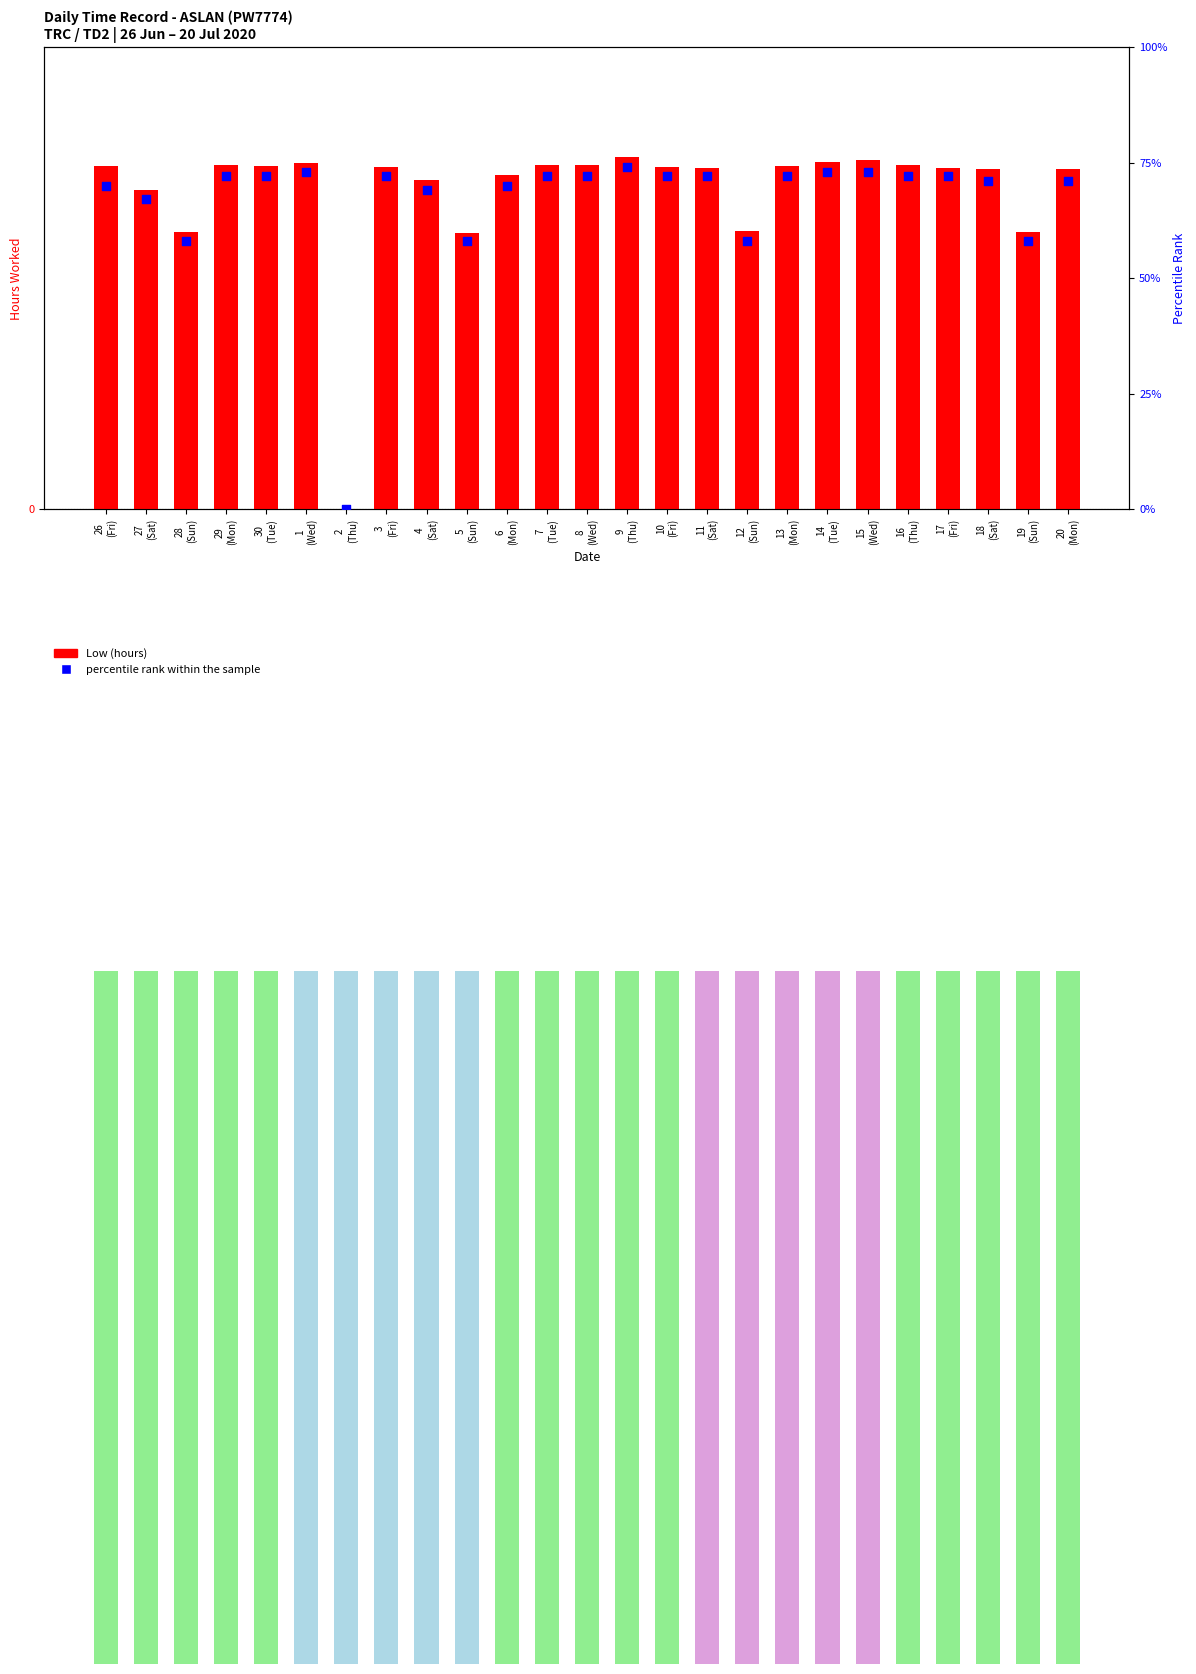

Is the value of percentile rank within the sample at 8
(Wed) greater than the value of Low (hours) at 5
(Sun)?

Yes